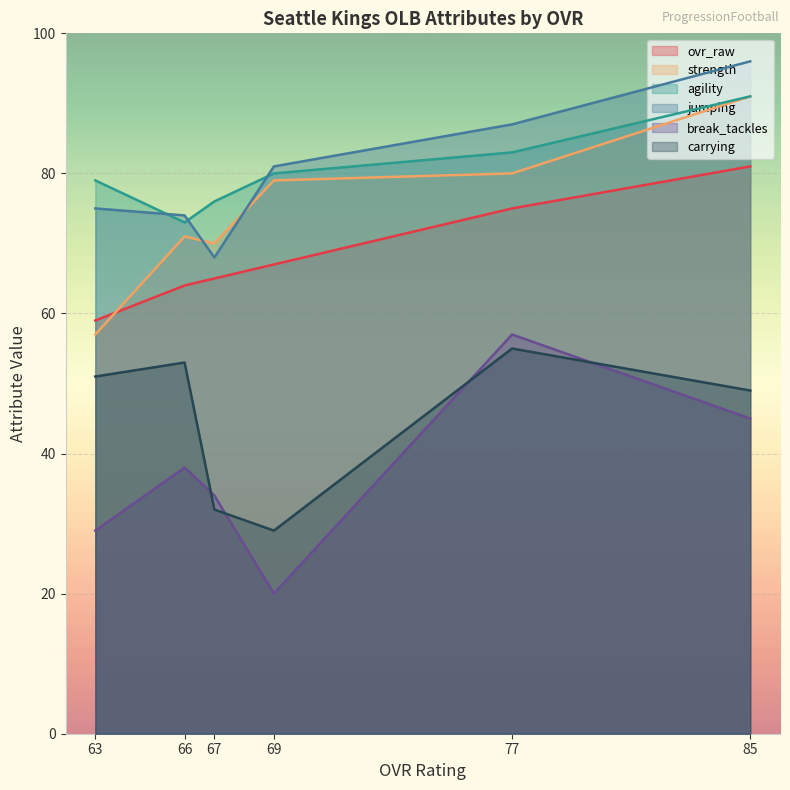

What is the average value of the ovr_raw series?

68